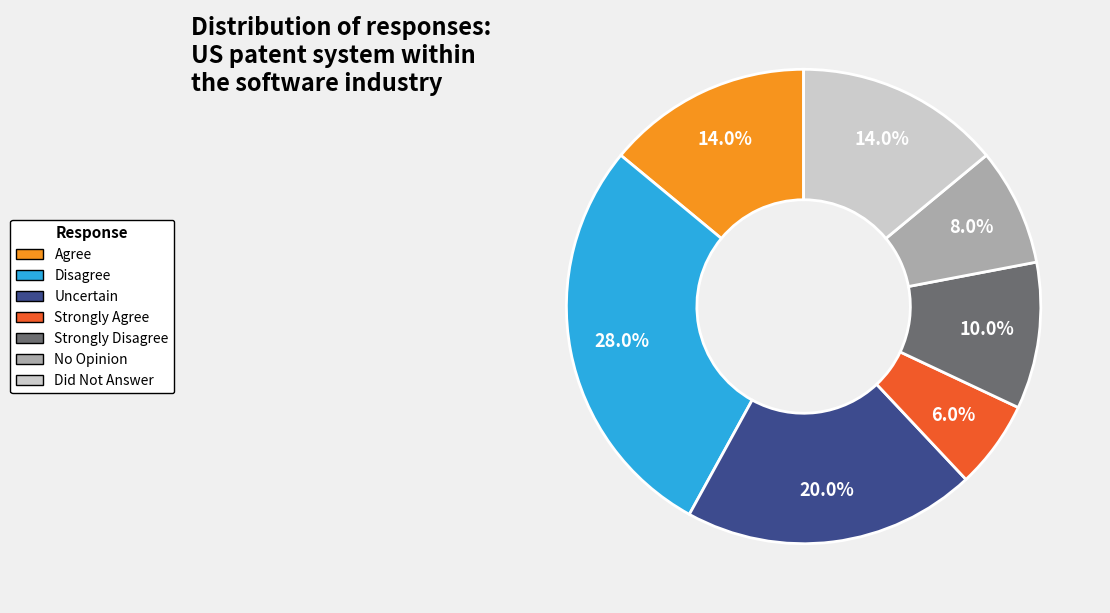

What portion of the pie excludes Agree?

86.0%